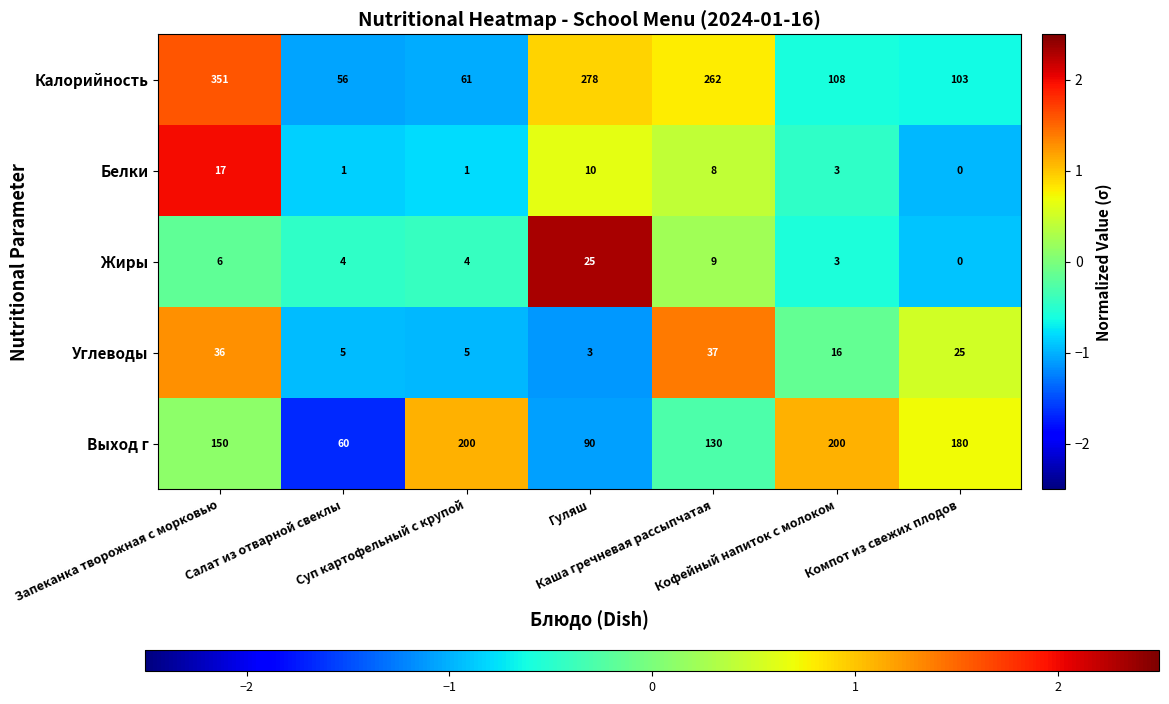

List the series in order of their peak value, lowest first.

Белки, Жиры, Углеводы, Выход г, Калорийность